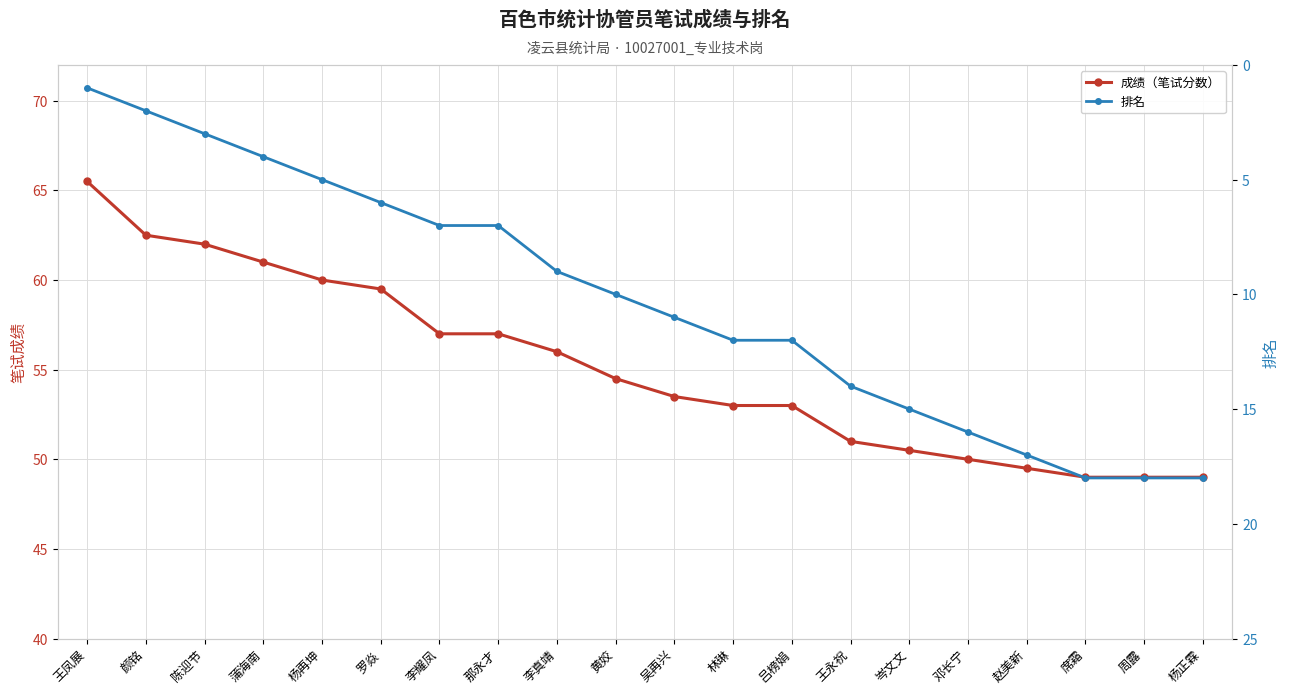

How many lines are shown in the chart?

2